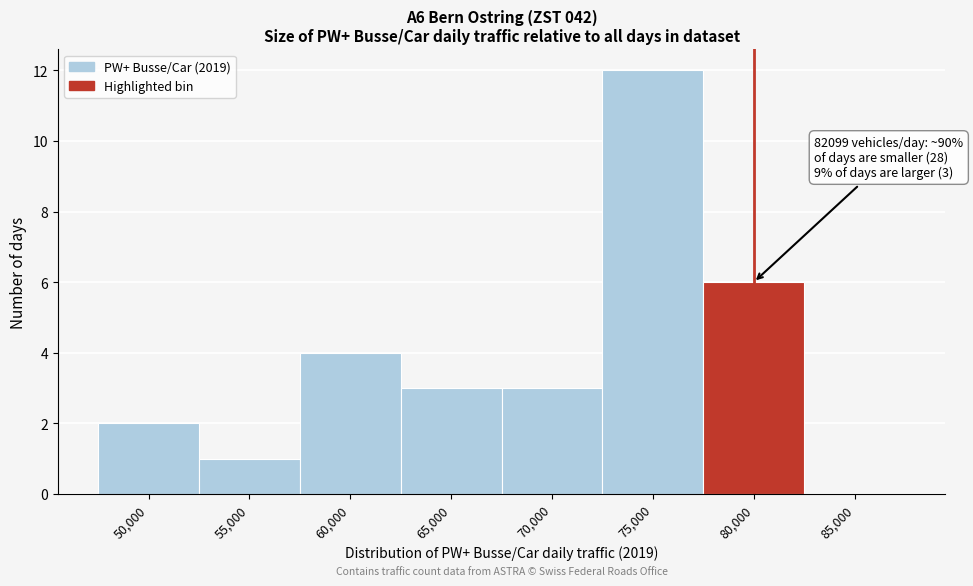

Reading left to right, extract all data points from this chart.

50,000=2	55,000=1	60,000=4	65,000=3	70,000=3	75,000=12	80,000=6	85,000=0